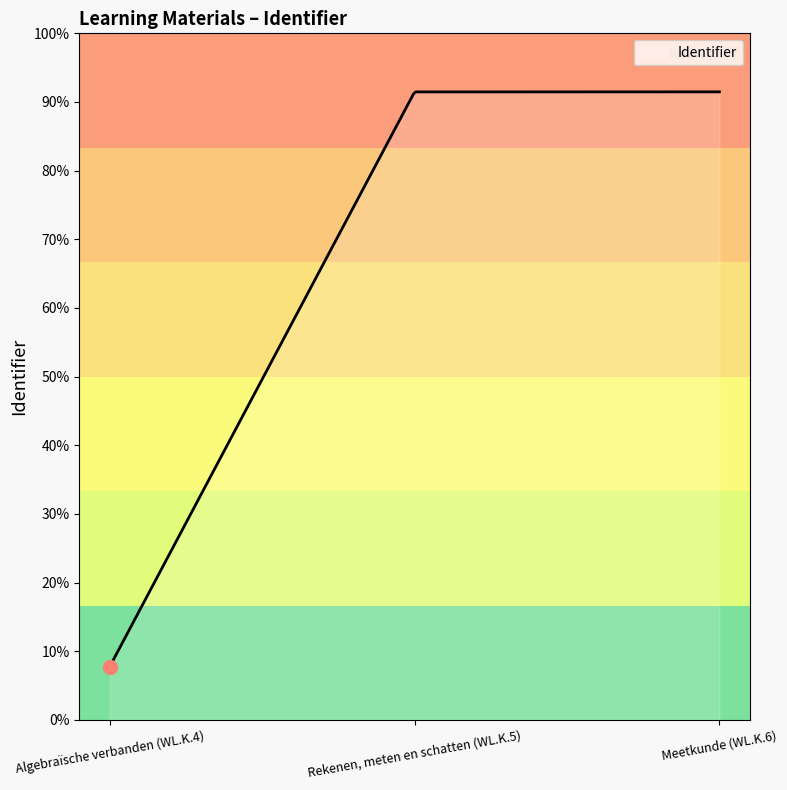

Is this an area chart (filled region under the line)?

Yes